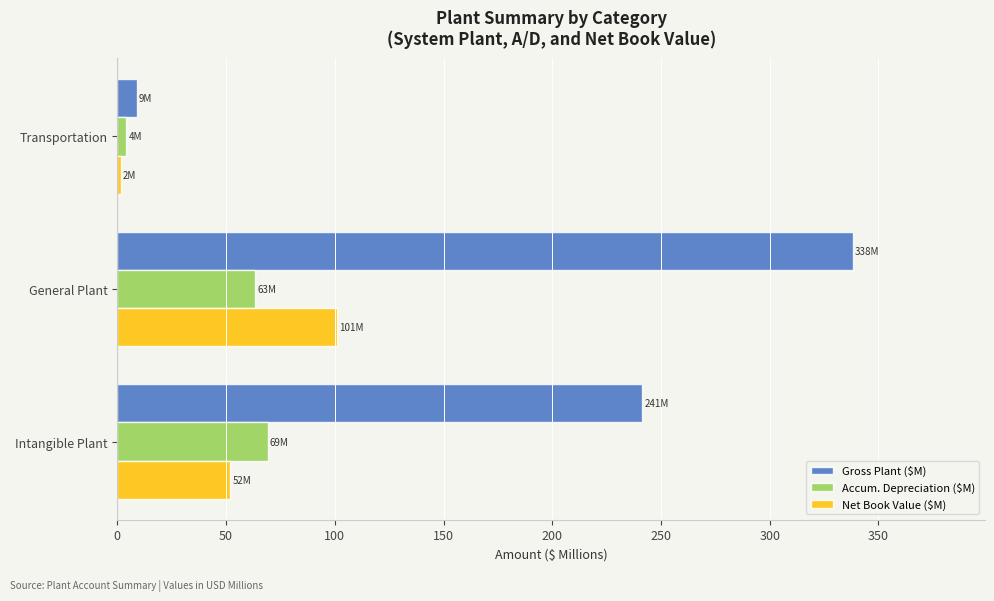

Read the Net Book Value ($M) value at General Plant.

100.9